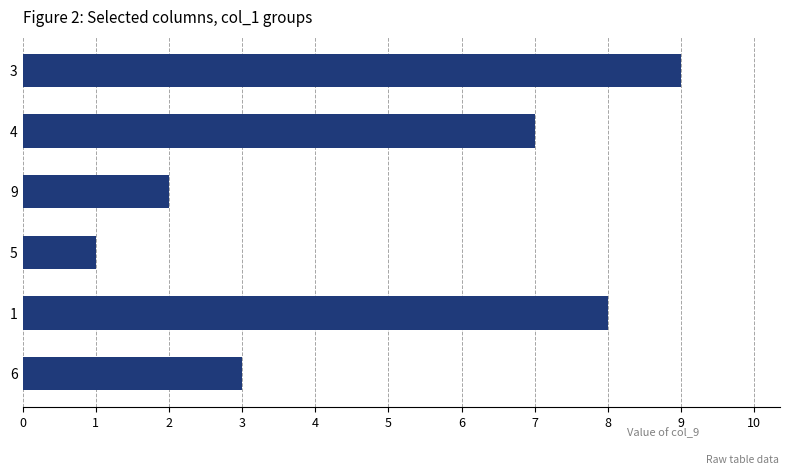

What is the difference between the values at 5 and 1?

7